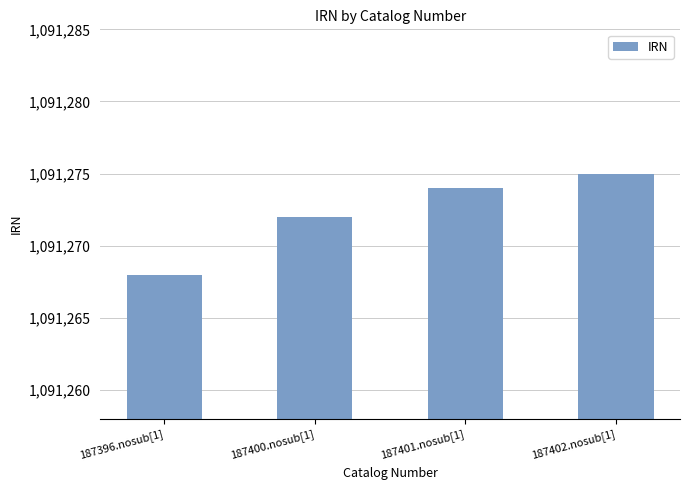

Reading left to right, extract all data points from this chart.

1091268	1091272	1091274	1091275